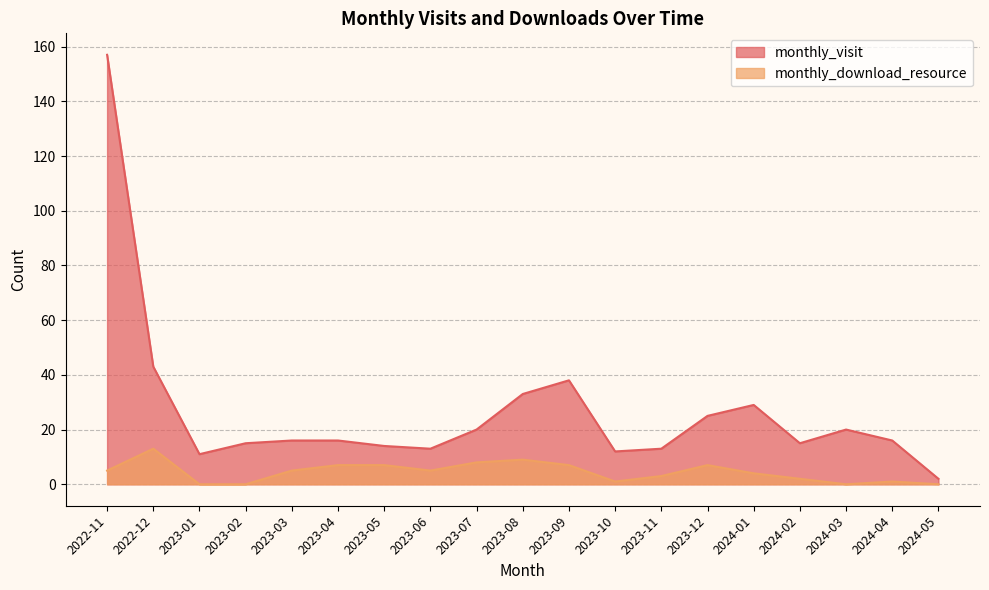

What is the highest value of the monthly_download_resource series?

13